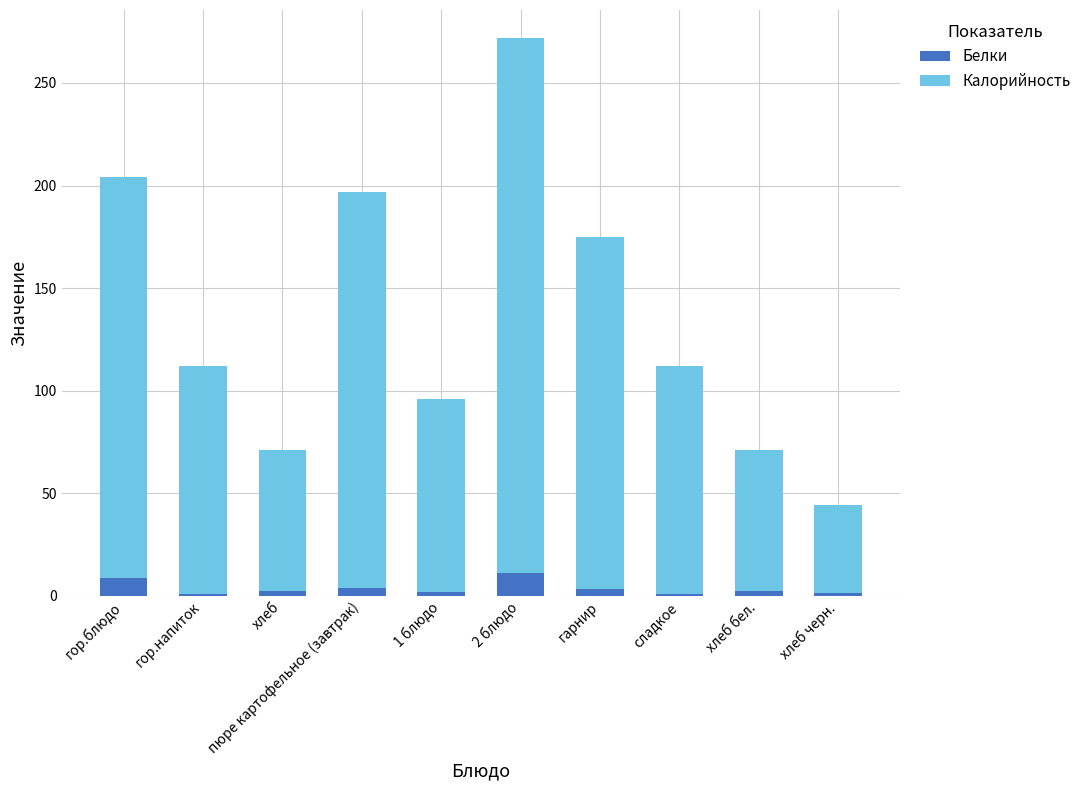

What is the sum of all Белки values?

35.5